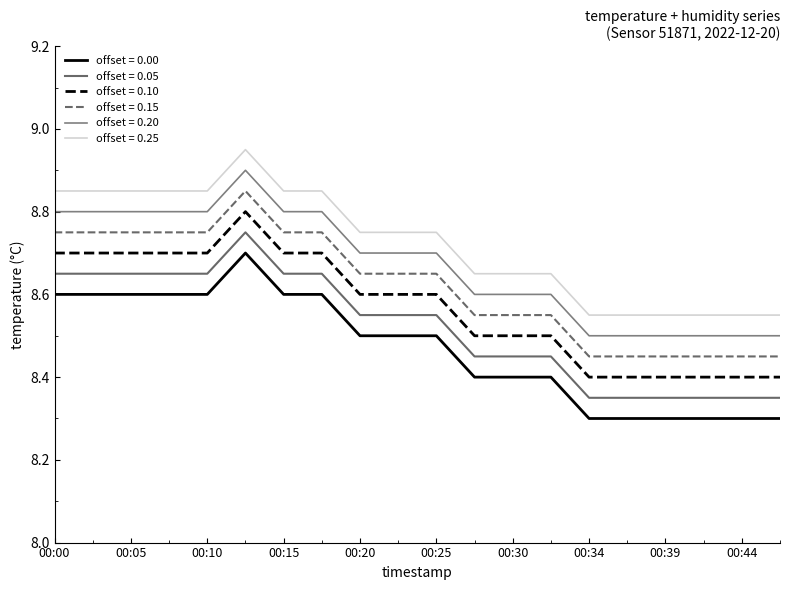

Reading left to right, what are all the values shown in this chart?

8.6	8.6	8.6	8.6	8.6	8.7	8.6	8.6	8.5	8.5	8.5	8.4	8.4	8.4	8.3	8.3	8.3	8.3	8.3	8.3